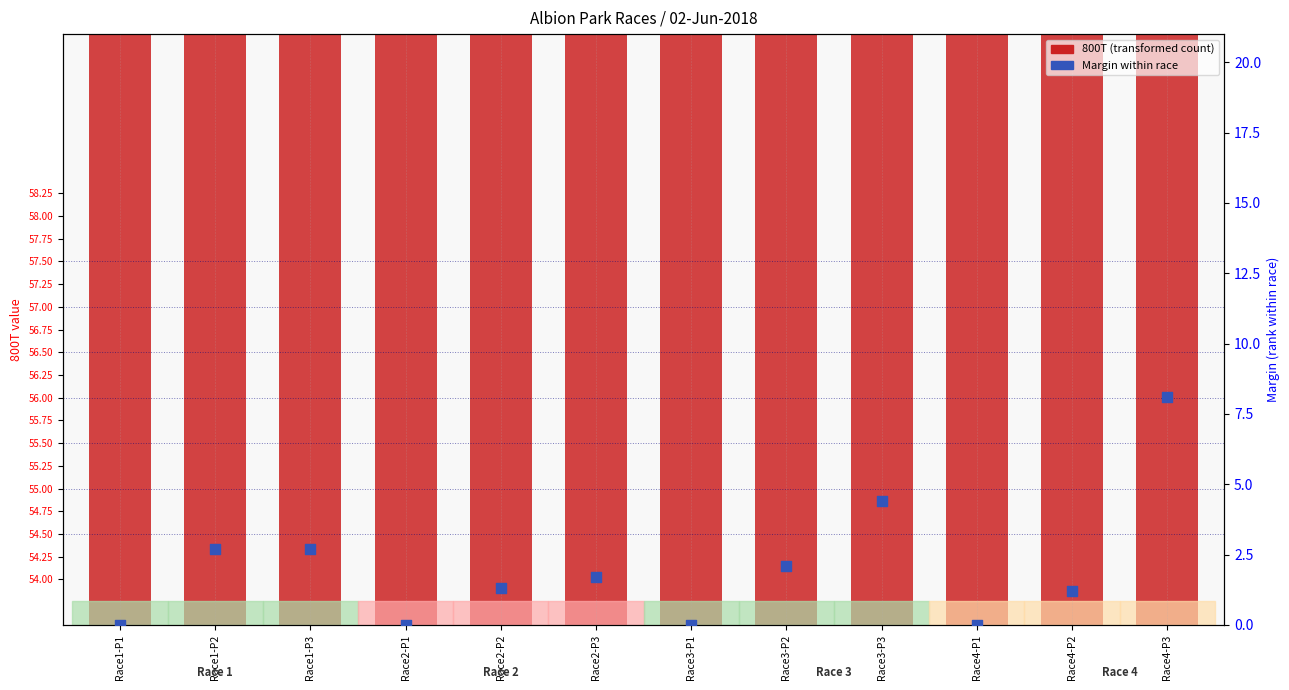

Which series has the widest spread of Y values?

Margin within race